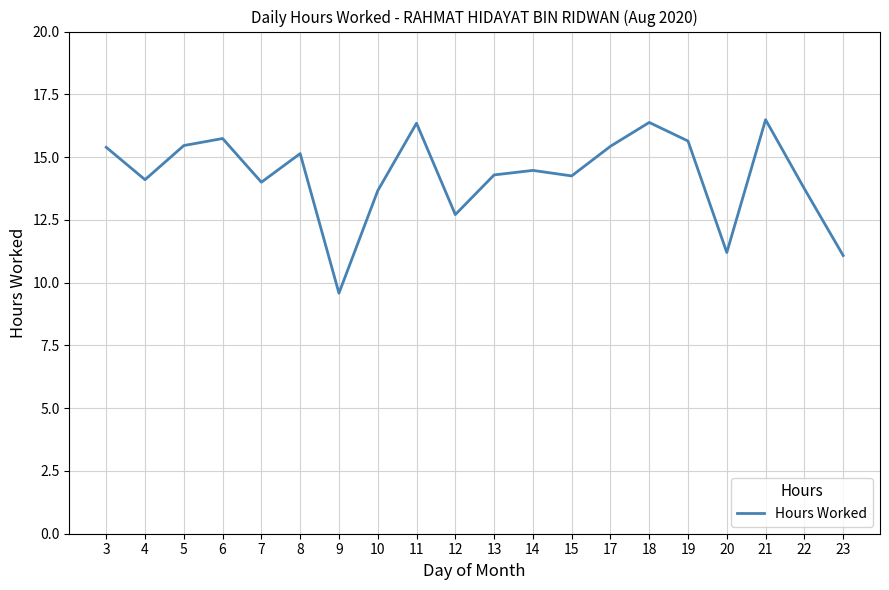

What is the minimum value shown in the chart?

9.6